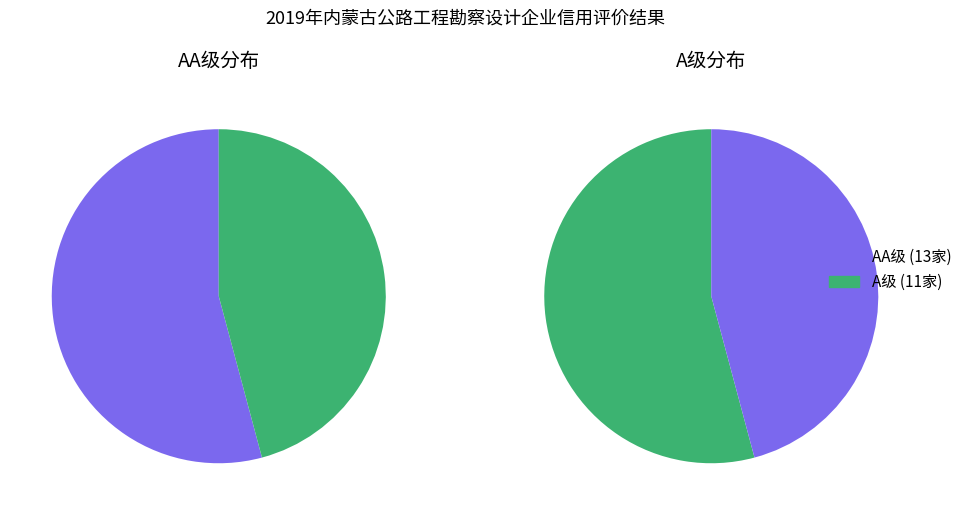

What is the difference between the highest and lowest values at A?

2